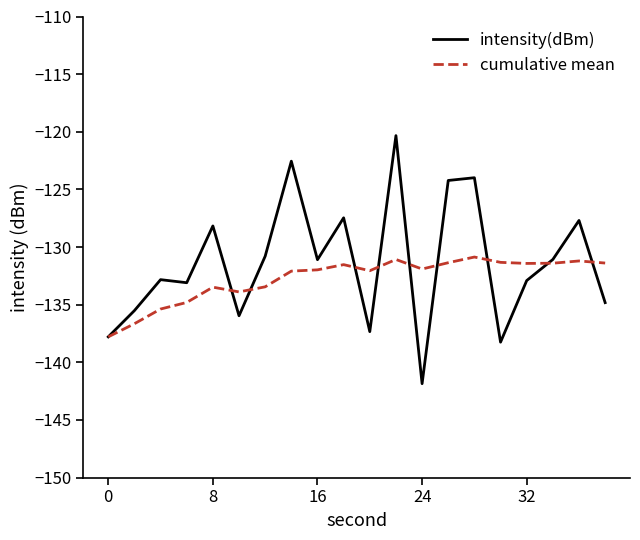

List the series in order of their peak value, highest first.

intensity(dBm), cumulative mean